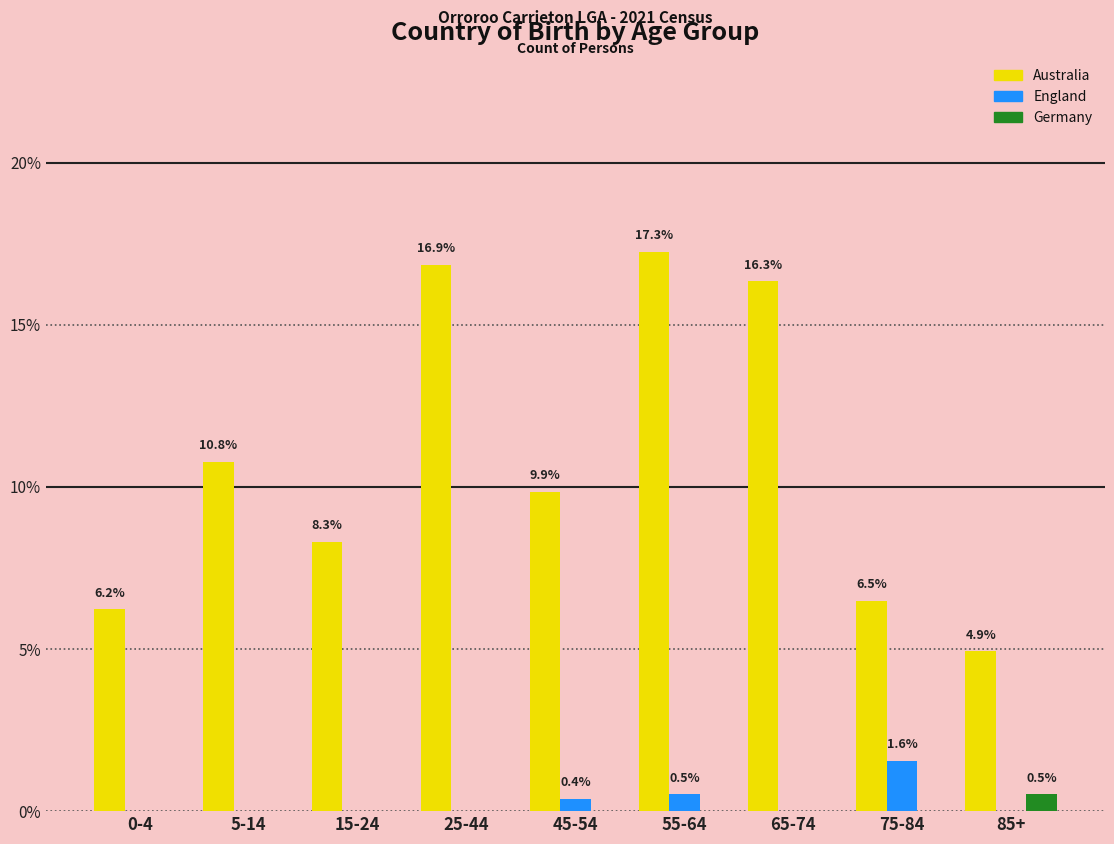

Reading right to left, extract all data points from this chart.

Australia: 85+=4.9	75-84=6.5	65-74=16.3	55-64=17.3	45-54=9.9	25-44=16.9	15-24=8.3	5-14=10.8	0-4=6.2
England: 85+=0.0	75-84=1.6	65-74=0.0	55-64=0.5	45-54=0.4	25-44=0.0	15-24=0.0	5-14=0.0	0-4=0.0
Germany: 85+=0.5	75-84=0.0	65-74=0.0	55-64=0.0	45-54=0.0	25-44=0.0	15-24=0.0	5-14=0.0	0-4=0.0